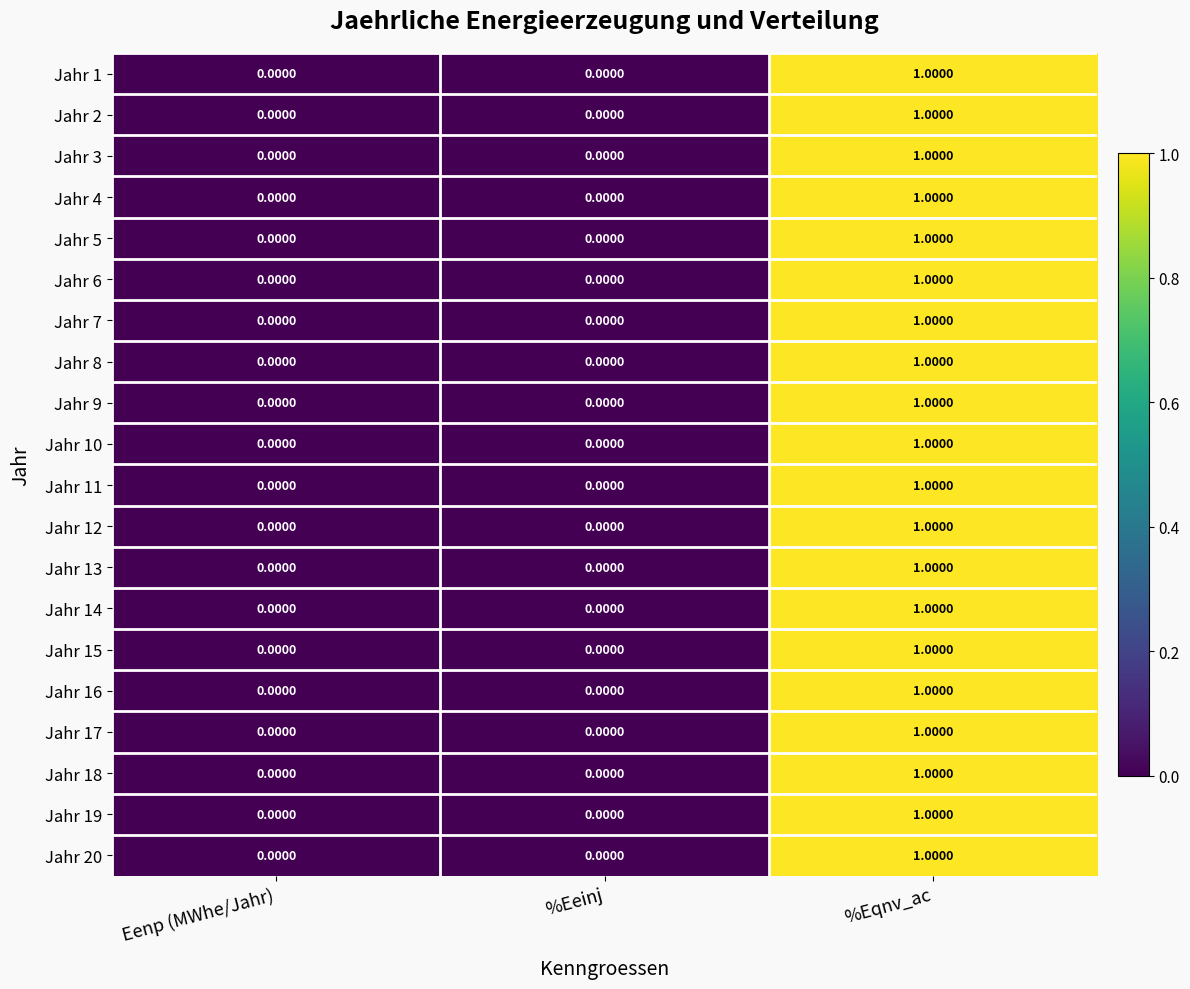

Which category has the highest value across all series?

%Eqnv_ac